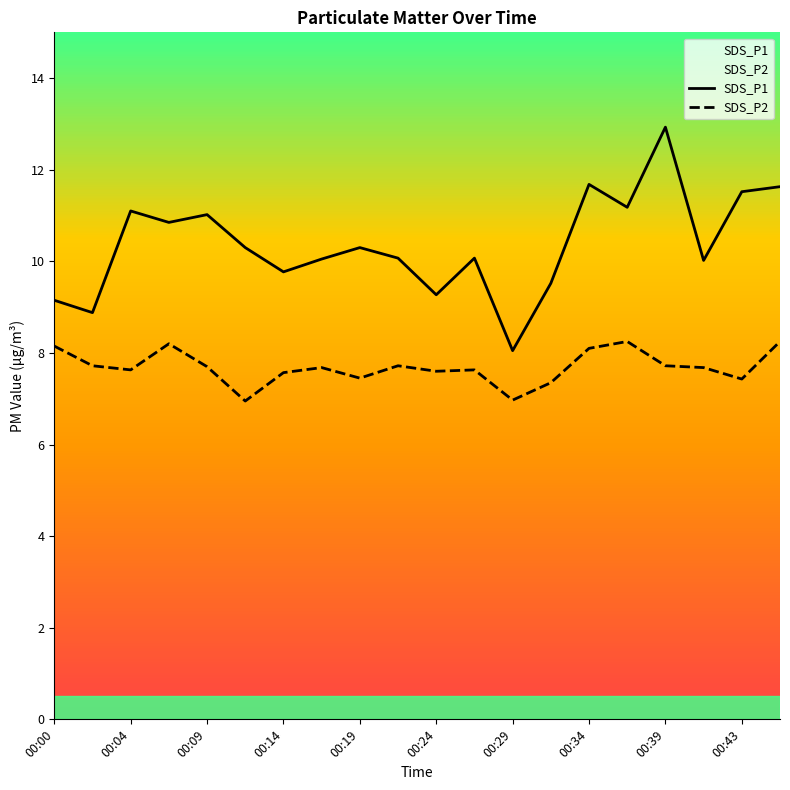

The SDS_P2 series shows 4.6 at 00:24. True or false?

False